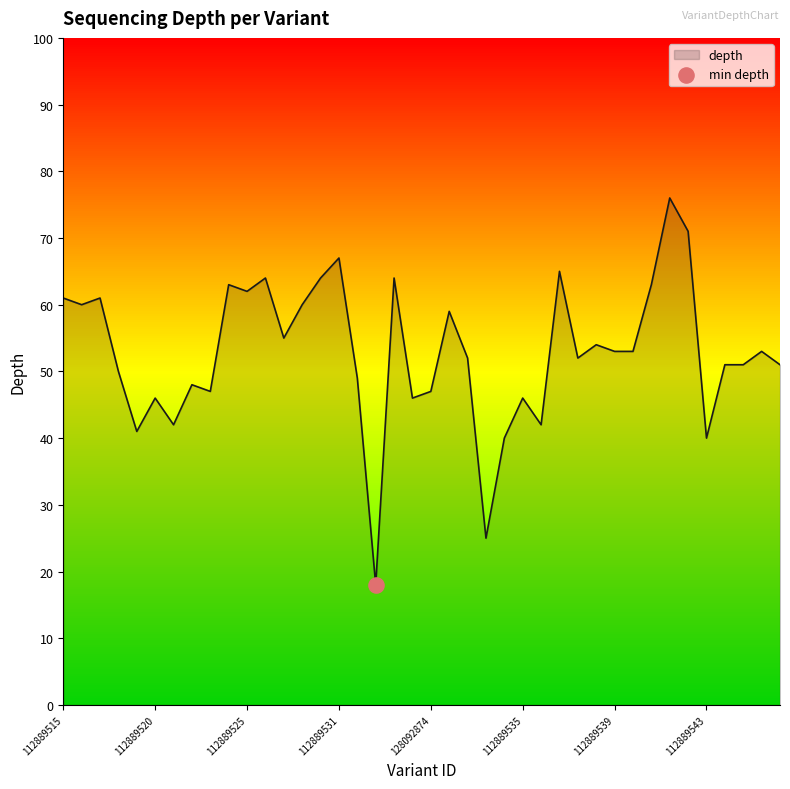

What is the greatest value displayed?

76